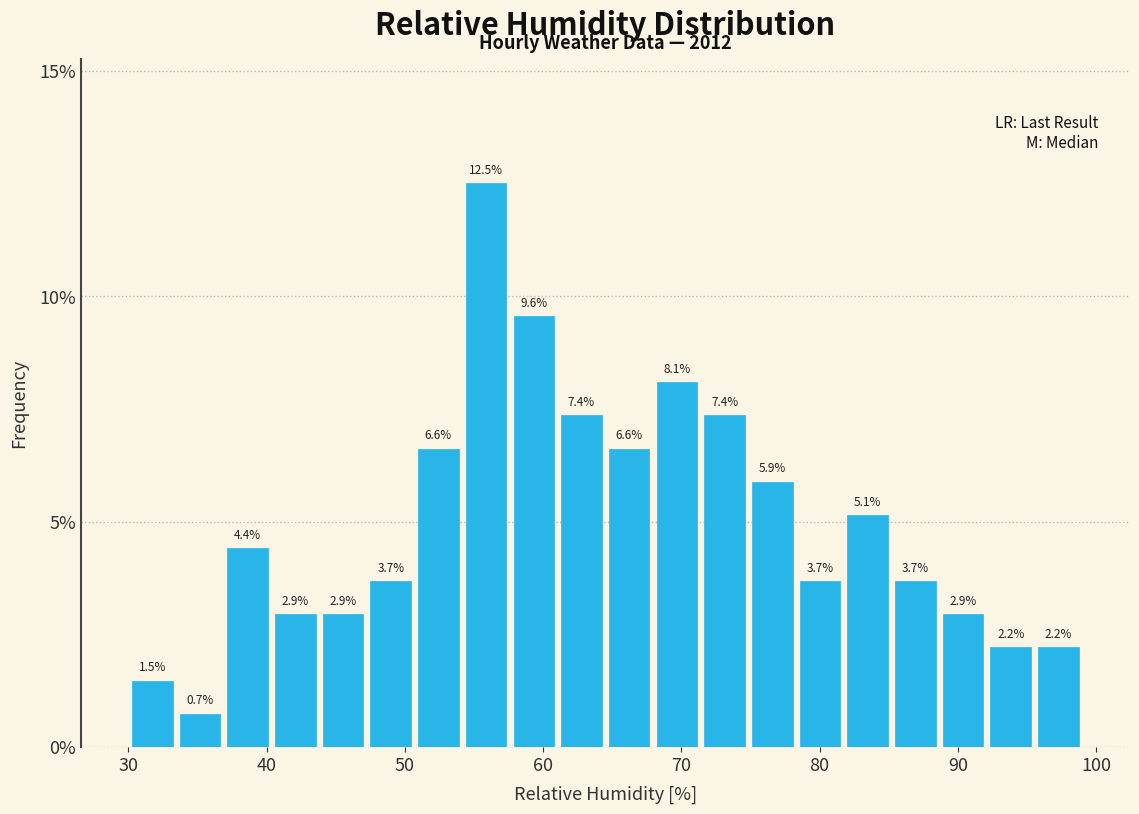

Read against the x-axis, roughly where is the centre of the tallest bar?

56